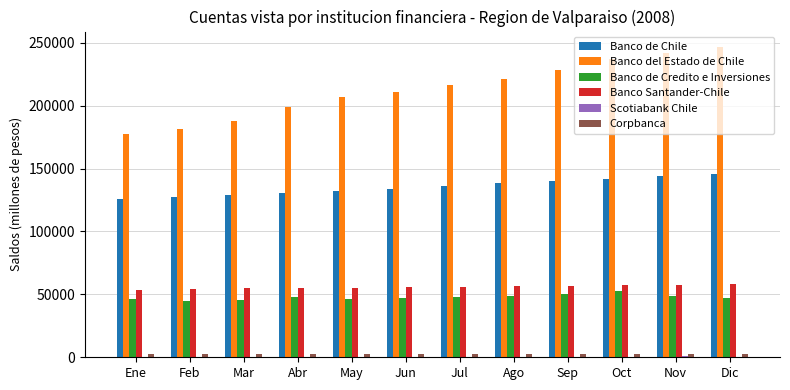

What is the sum of all Corpbanca values?

31643